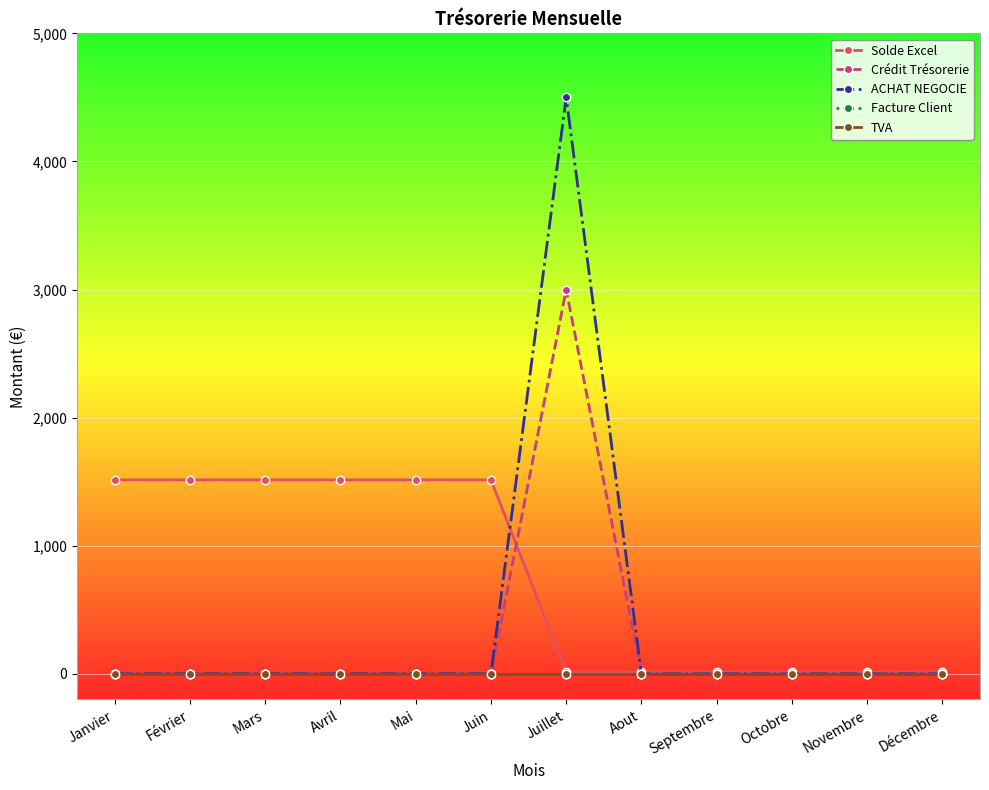

What is the difference between the second highest and second lowest values in the Solde Excel series?

1500